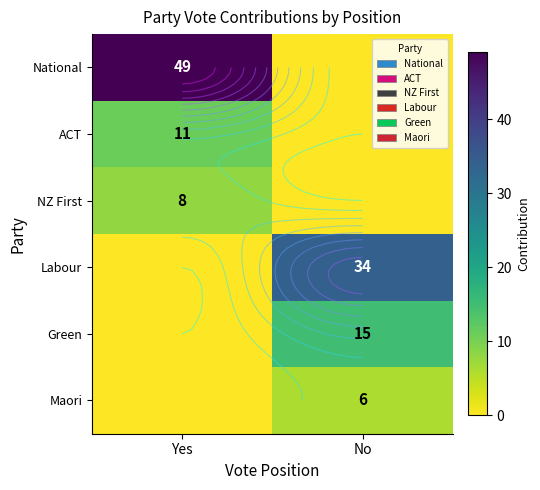

At which label does ACT reach its peak?

Yes